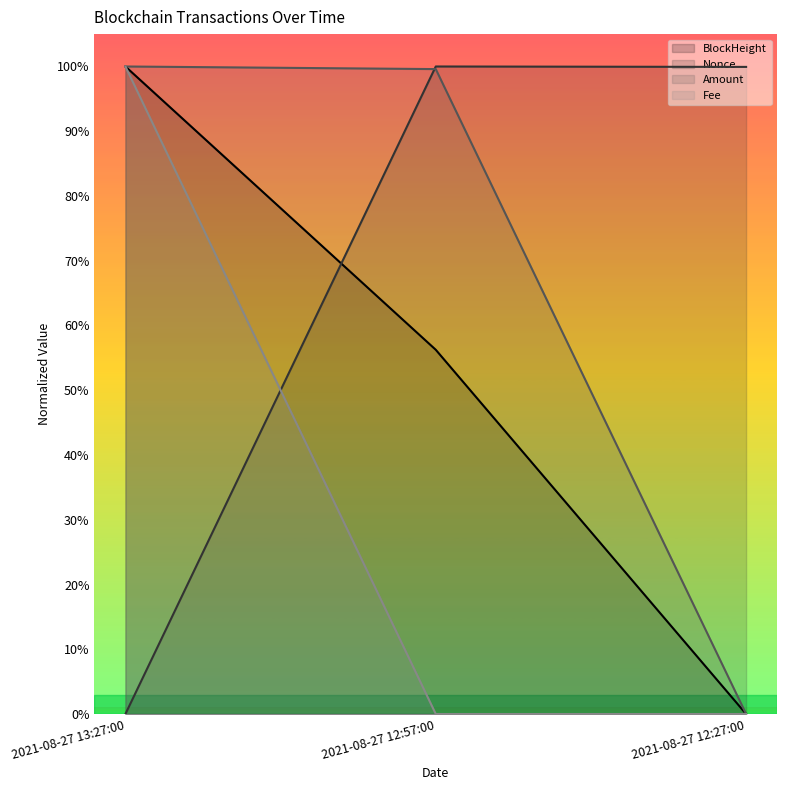

Which series has the largest total across all categories?

Nonce